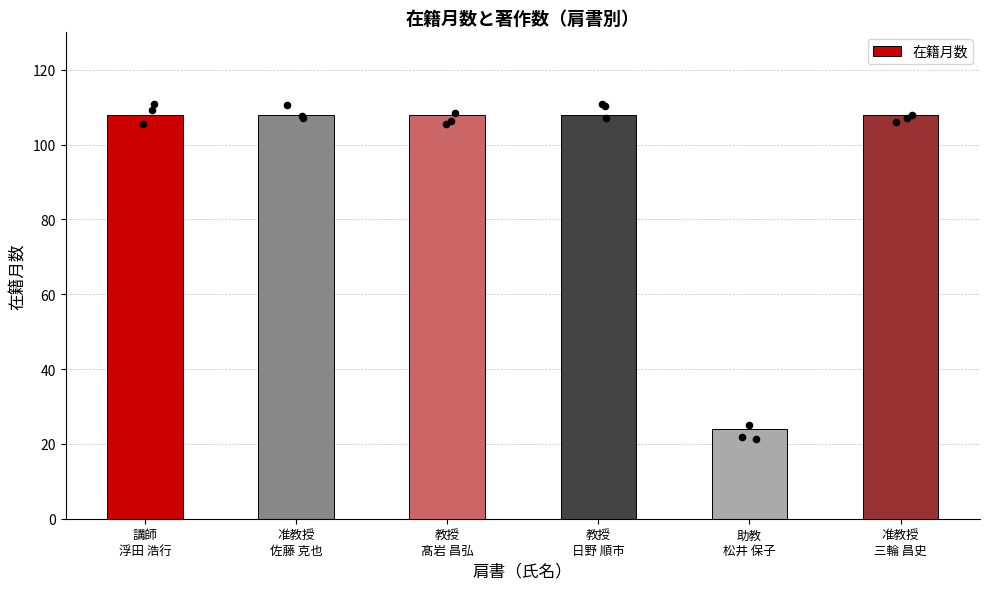

Approximately how many times larger is the value at 教授
髙岩 昌弘 compared to 准教授
佐藤 克也?

1.0